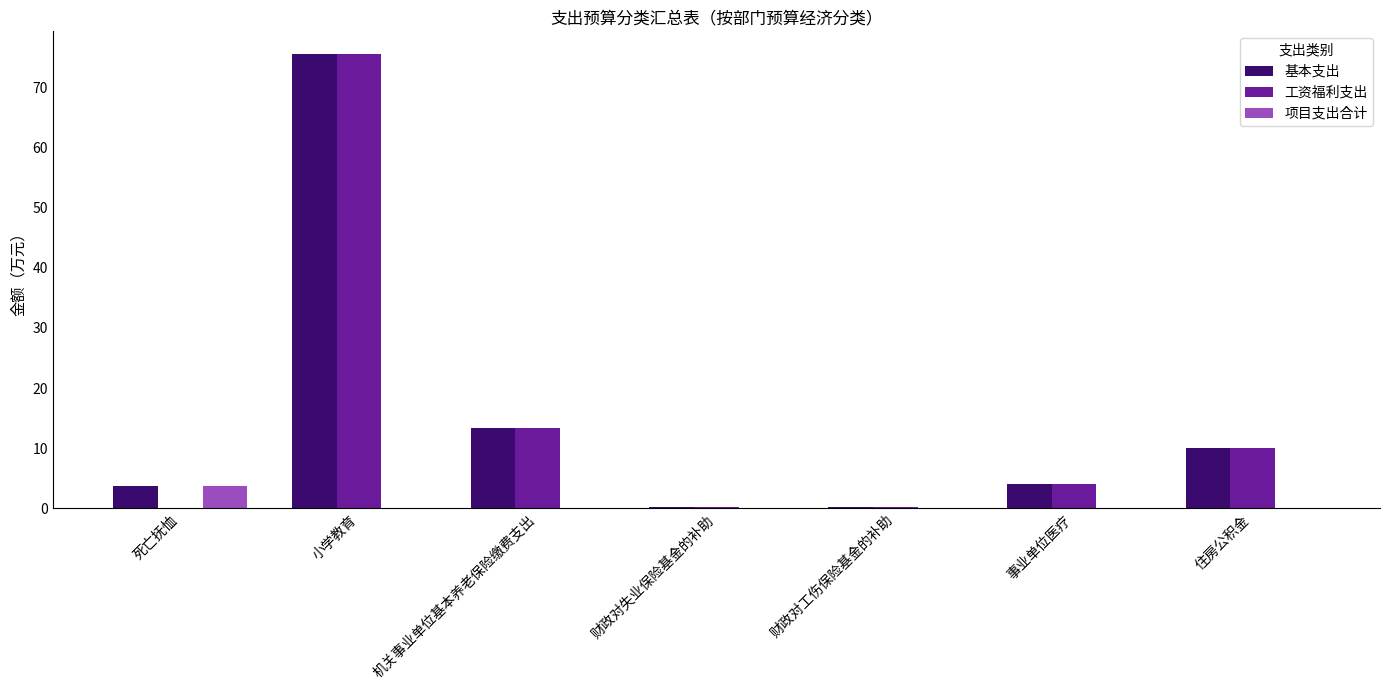

At which category is the sum across all series the highest?

小学教育